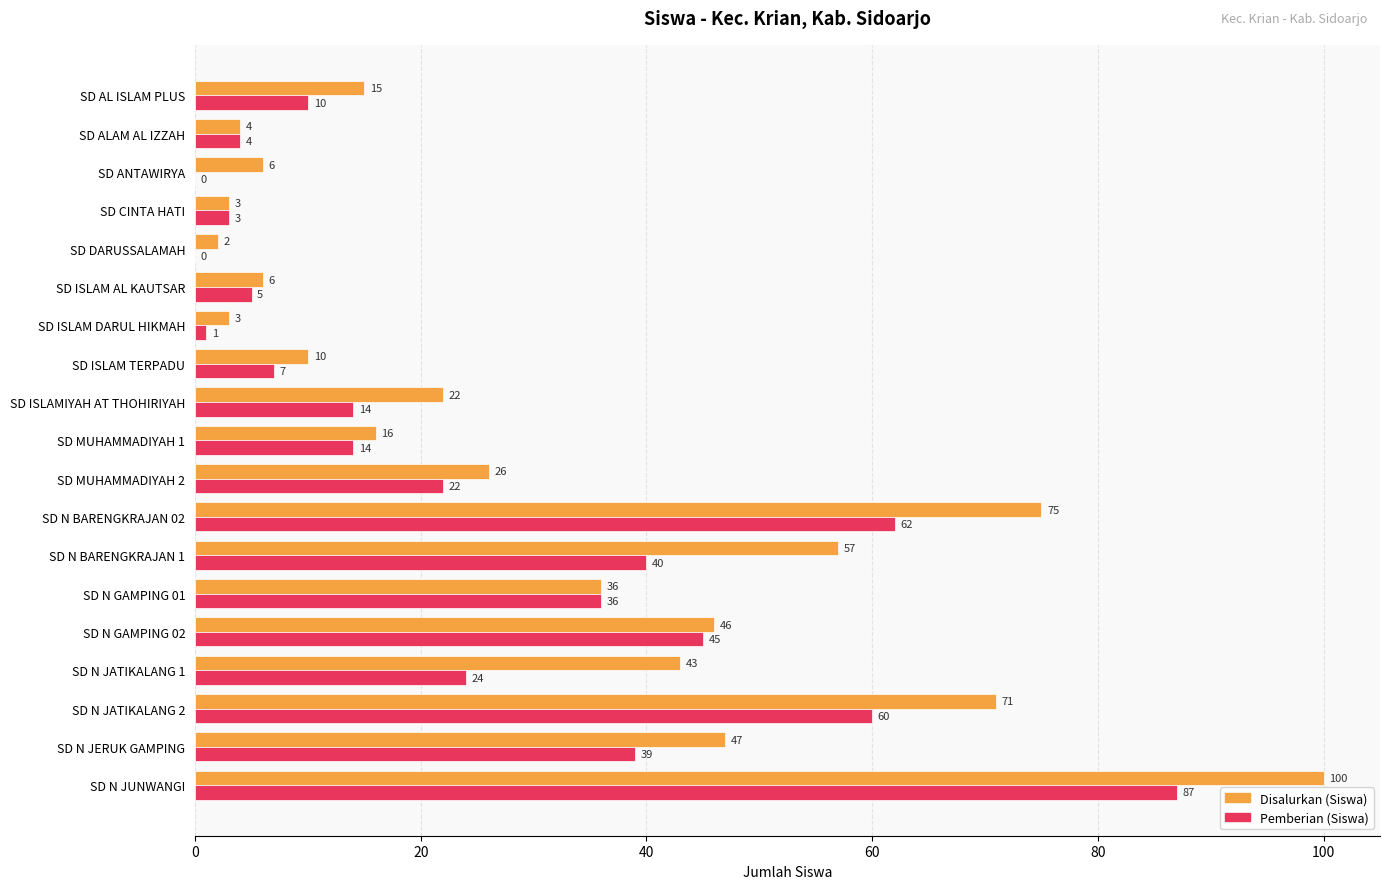

What are all the series names shown in the legend?

Disalurkan (Siswa), Pemberian (Siswa)